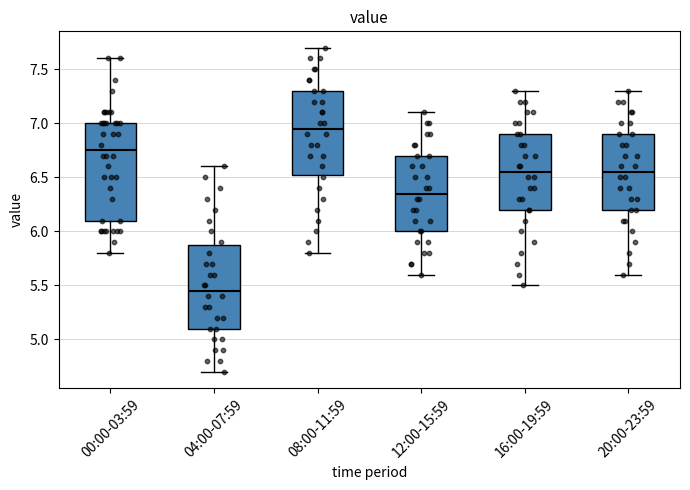

Which box is the tallest, from its lower edge to its upper edge?

00:00-03:59